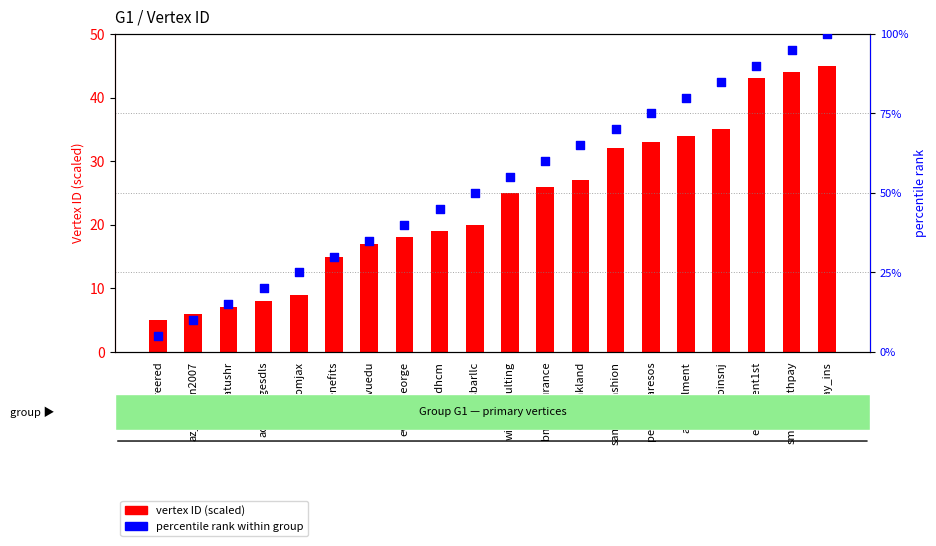

Is the value of vertex ID (scaled) at samsaysfashion greater than the value of percentile rank at cosmoinsnj?

No